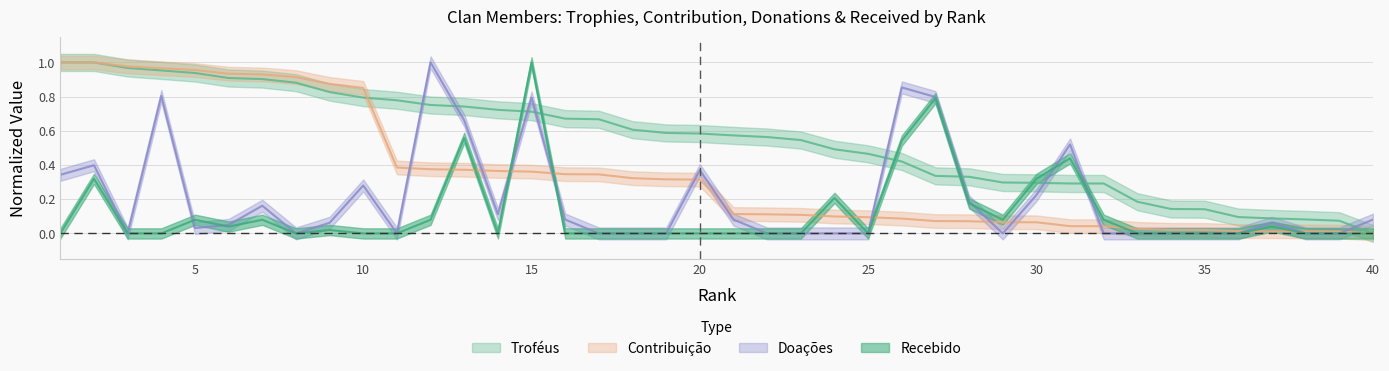

What is the maximum value shown in the chart?

1.0